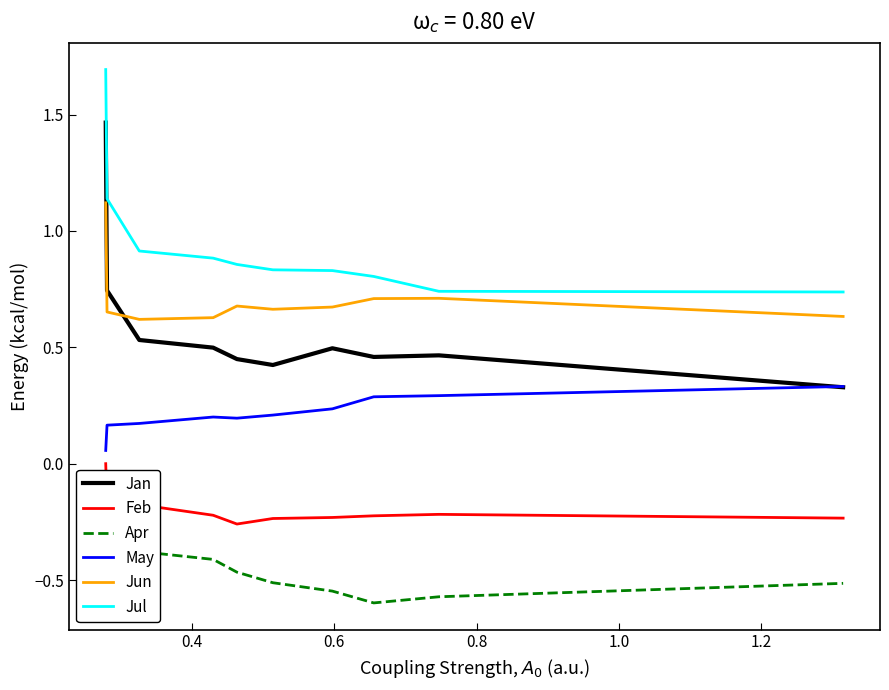

True or false: May and Apr cross at least once.

False